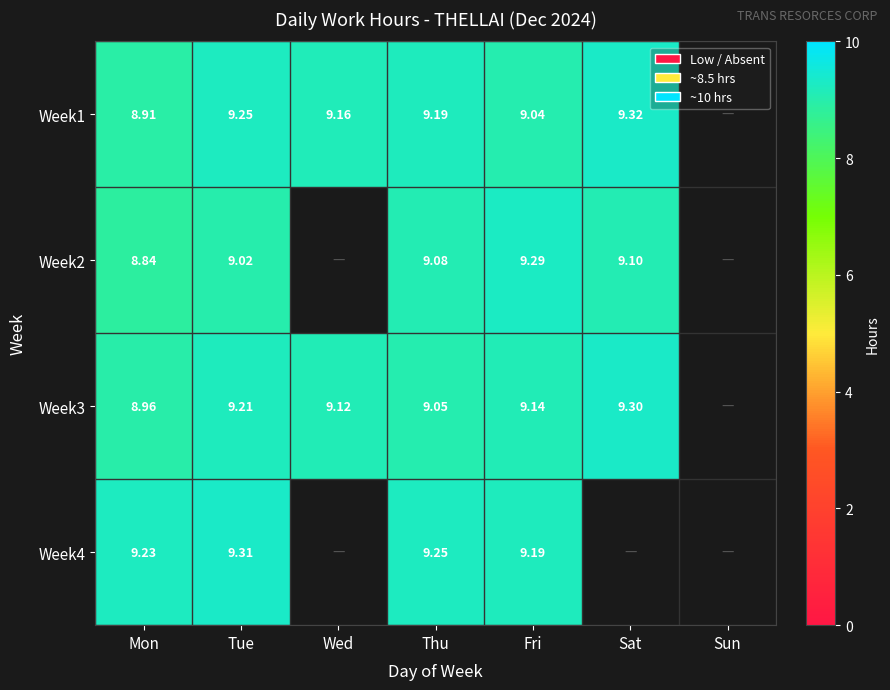

The Week2 series shows 14.0 at Sat. True or false?

False